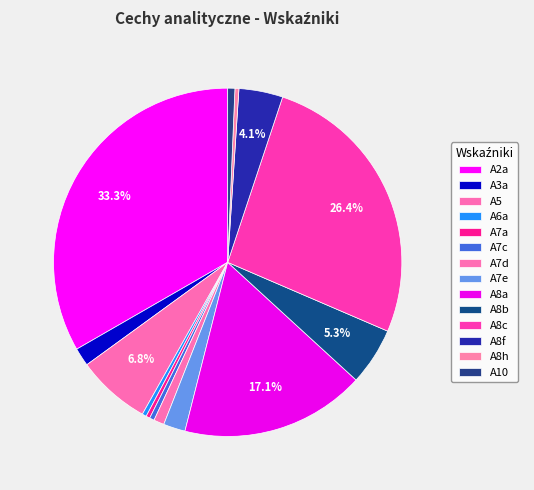

Count the number of slices in the pie.

14